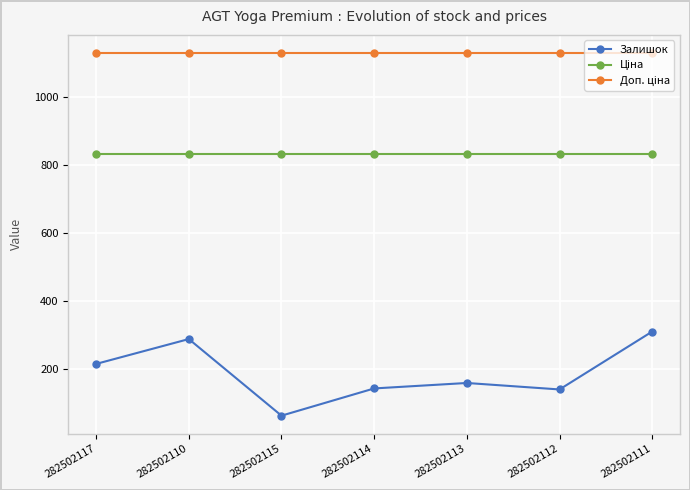

At which category does Залишок reach its first local peak?

282502110